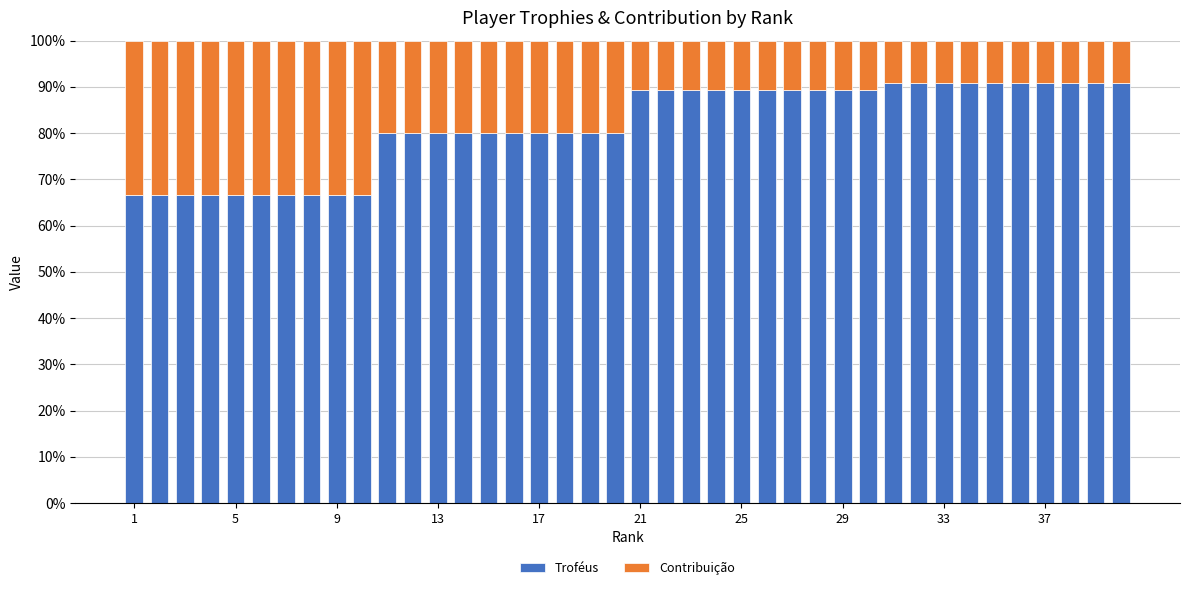

What is the maximum value for Troféus?

90.9